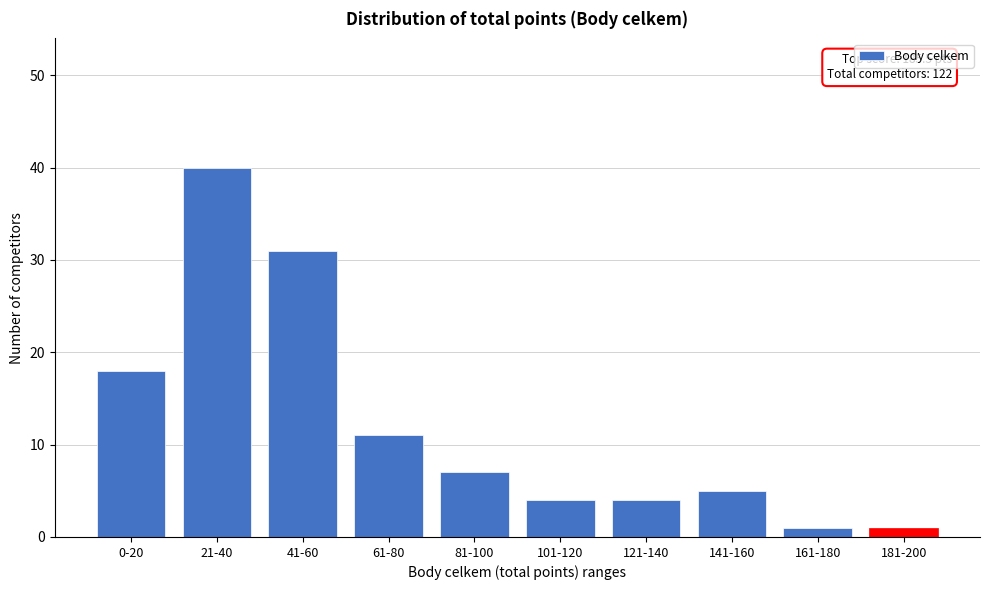

Reading right to left, what are all the values shown in this chart?

1	1	5	4	4	7	11	31	40	18